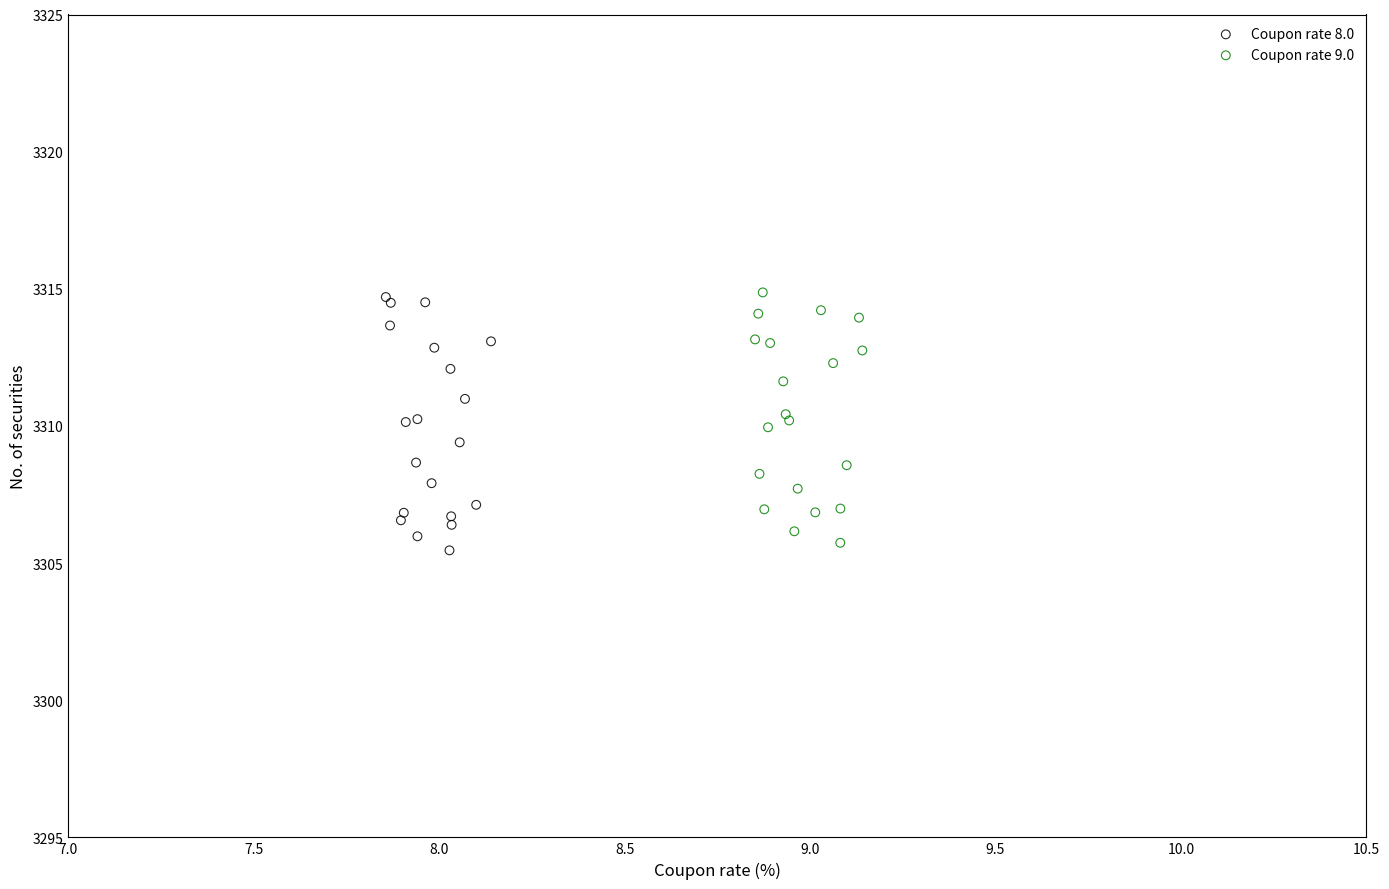

What are all the series names shown in the legend?

Coupon rate 8.0, Coupon rate 9.0